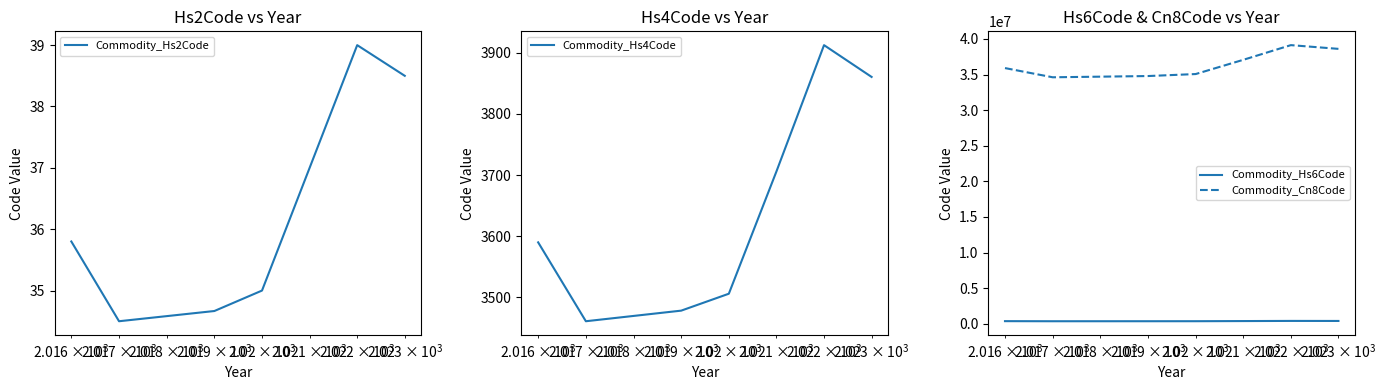

True or false: Commodity_Hs4Code and Commodity_Hs2Code cross at least once.

False